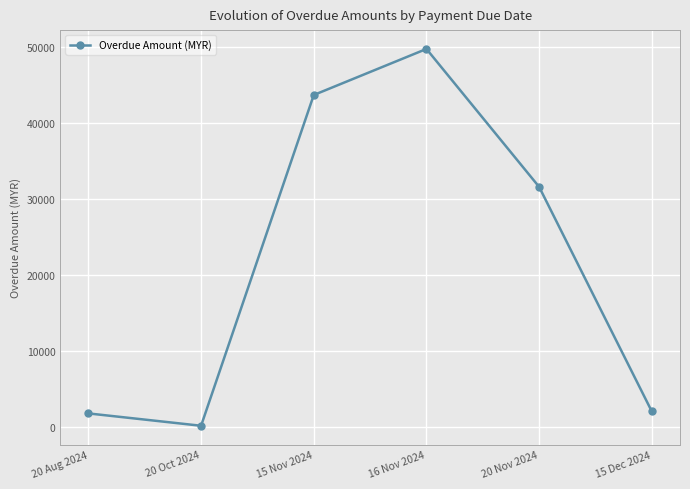

Is it true that the value at 20 Nov 2024 is 31646?

True